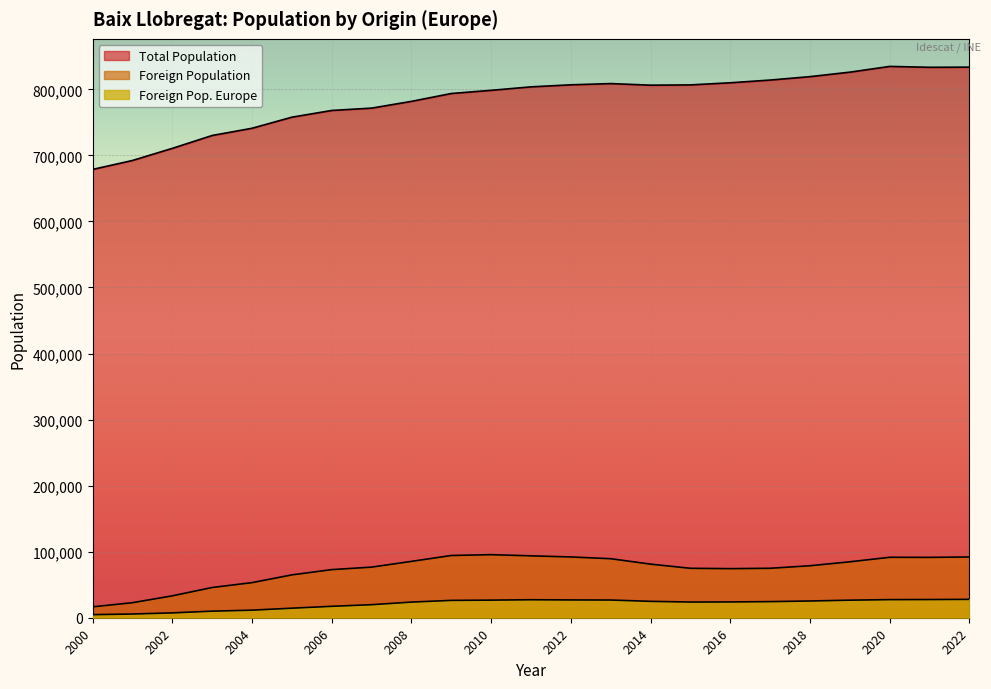

What is the sum of all Total Population values?

18026463